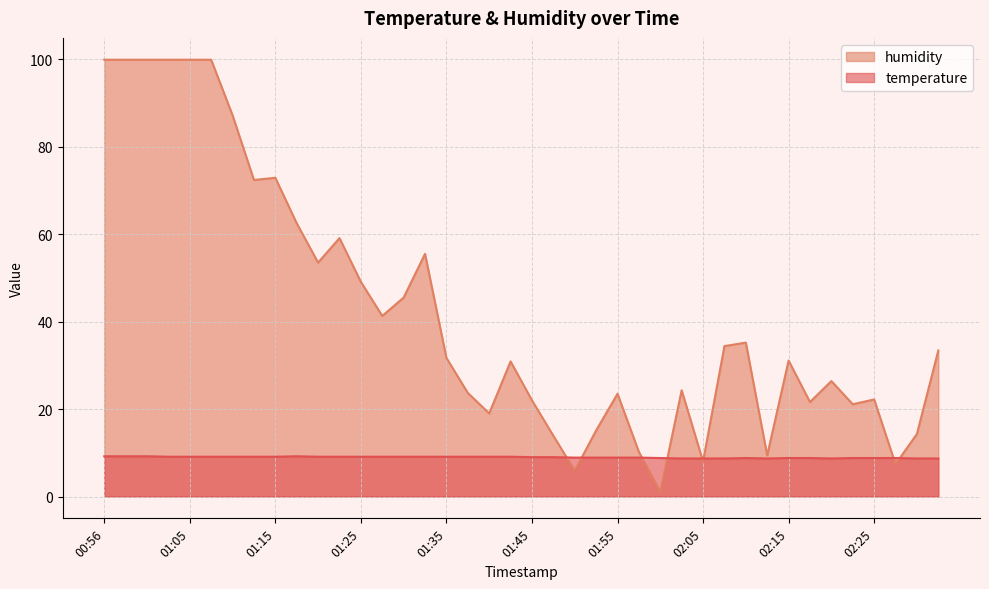

True or false: humidity and temperature cross at least once.

True